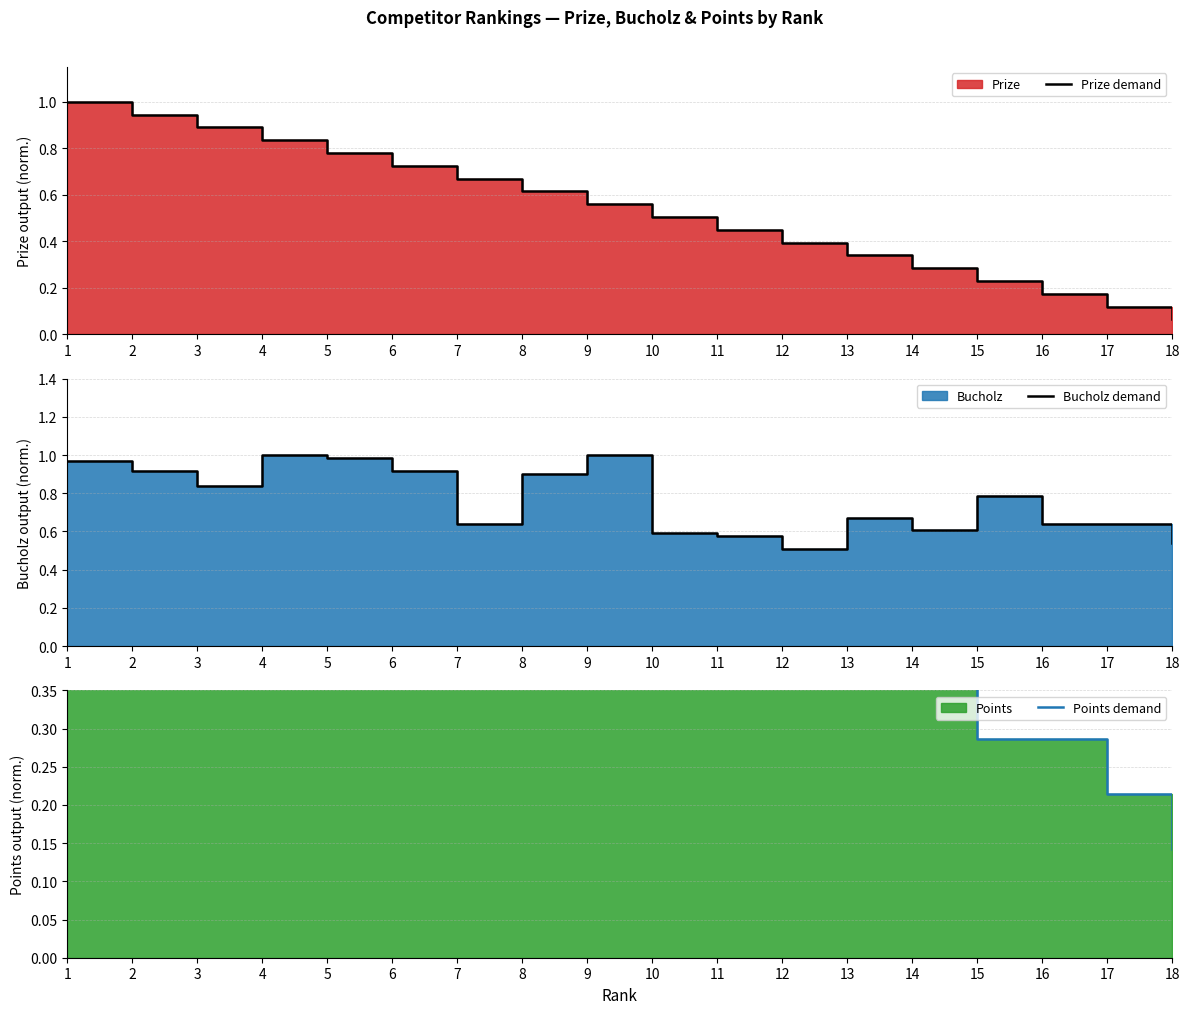

What is the total value across all series at 15?

1.3